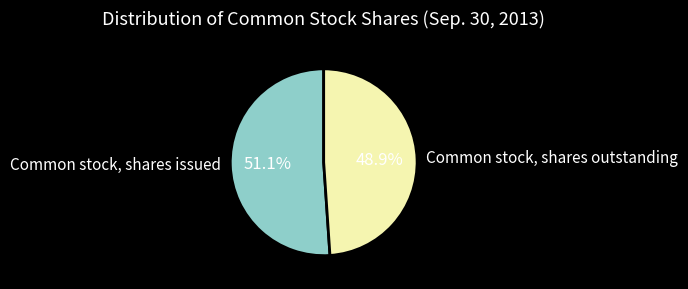

How many slices are in this pie chart?

2